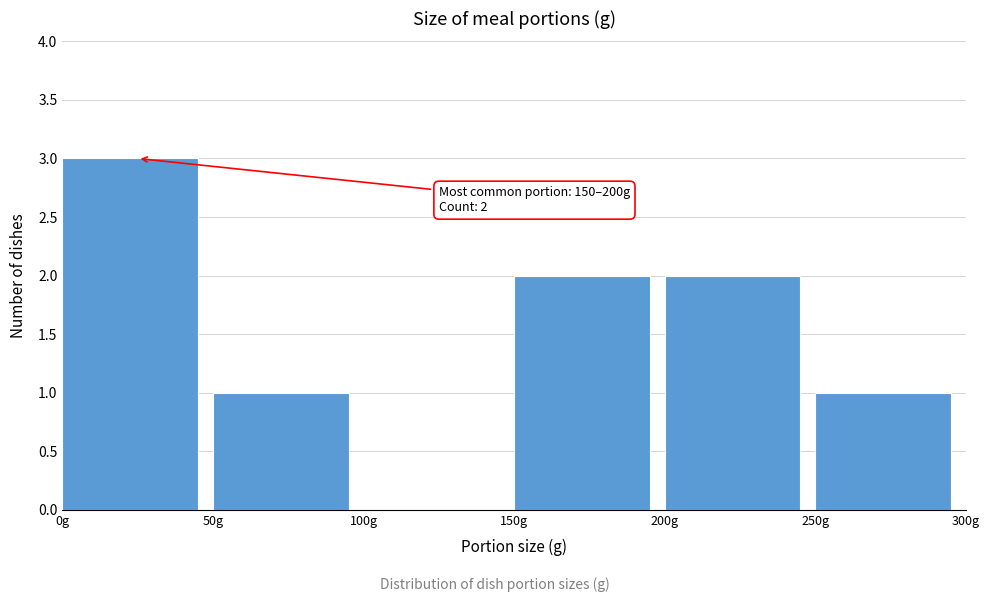

Which range on the x-axis has the tallest bar?

0 to 50